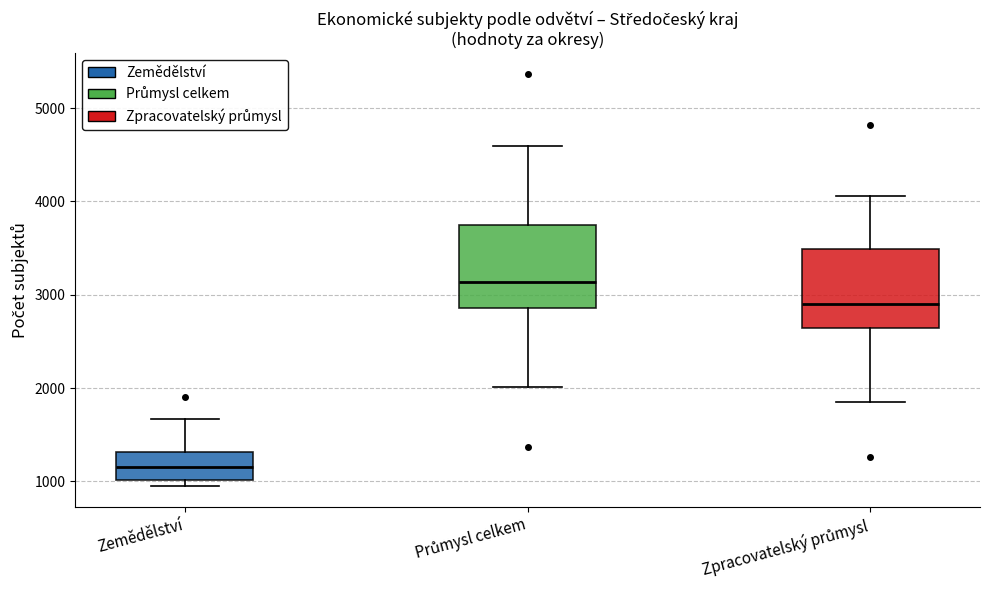

Reading left to right, read every box against the y-axis: the position of its median line, the range the box covers, and the ends of its whiskers. The values are not printed on the chart, so give them approximately, as read against the axis.

Zemědělství: median 1200, box 1000 to 1300, whiskers 900 to 1700
Průmysl celkem: median 3100, box 2900 to 3800, whiskers 2000 to 4600
Zpracovatelský průmysl: median 2900, box 2600 to 3500, whiskers 1800 to 4100